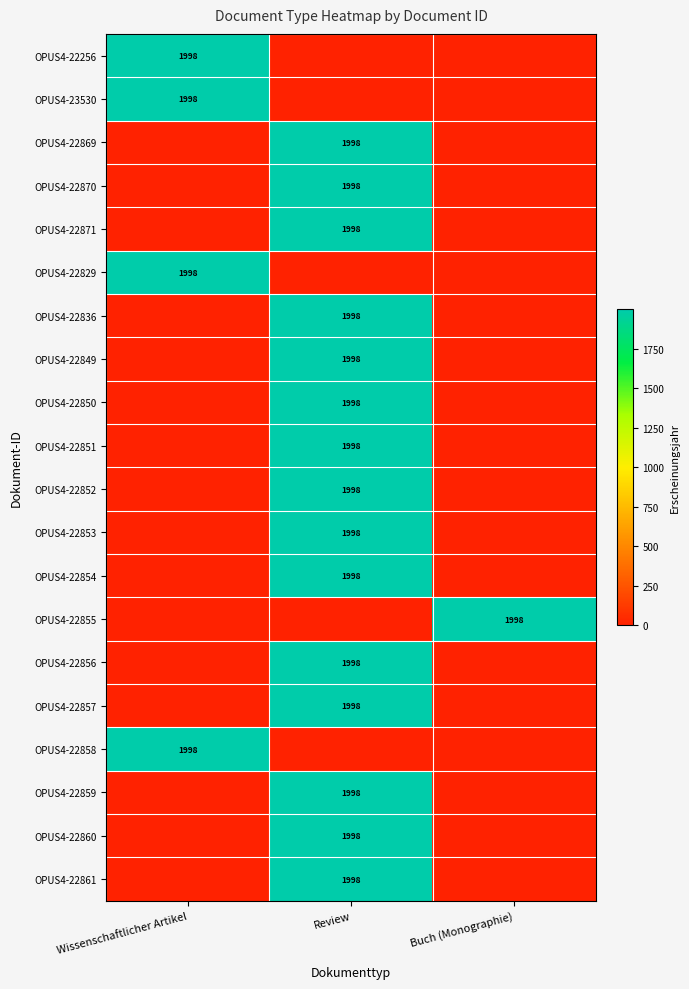

The OPUS4-22853 series shows 1998 at Review. True or false?

True